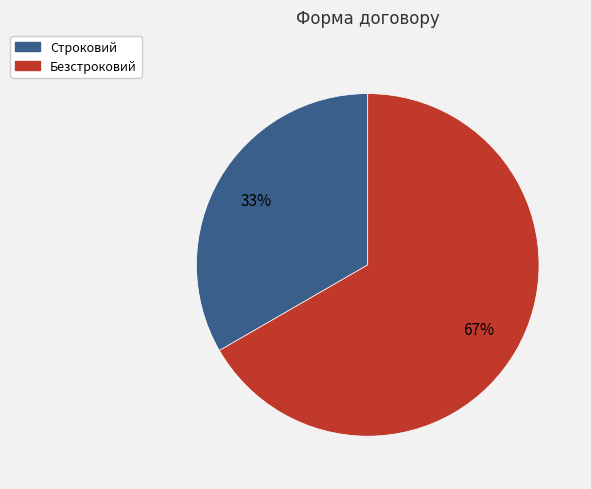

Which slice is the largest?

Безстроковий